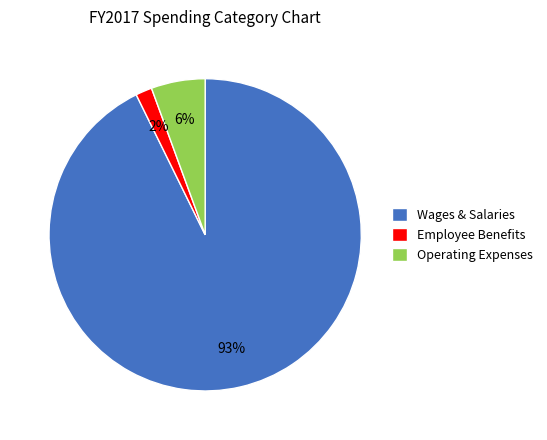

Which slice represents more than half of the pie?

Wages & Salaries